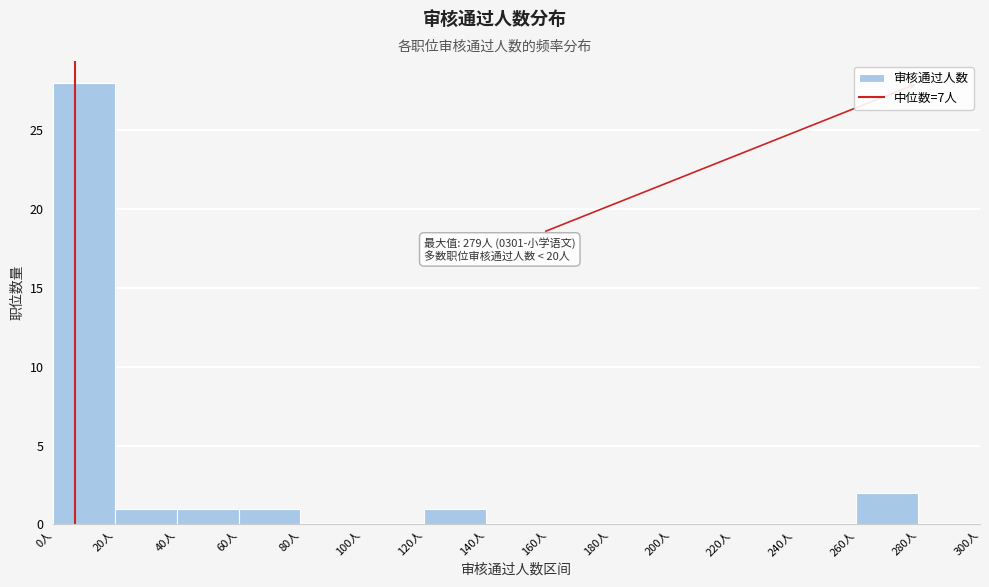

Which range on the x-axis has the tallest bar?

0 to 20